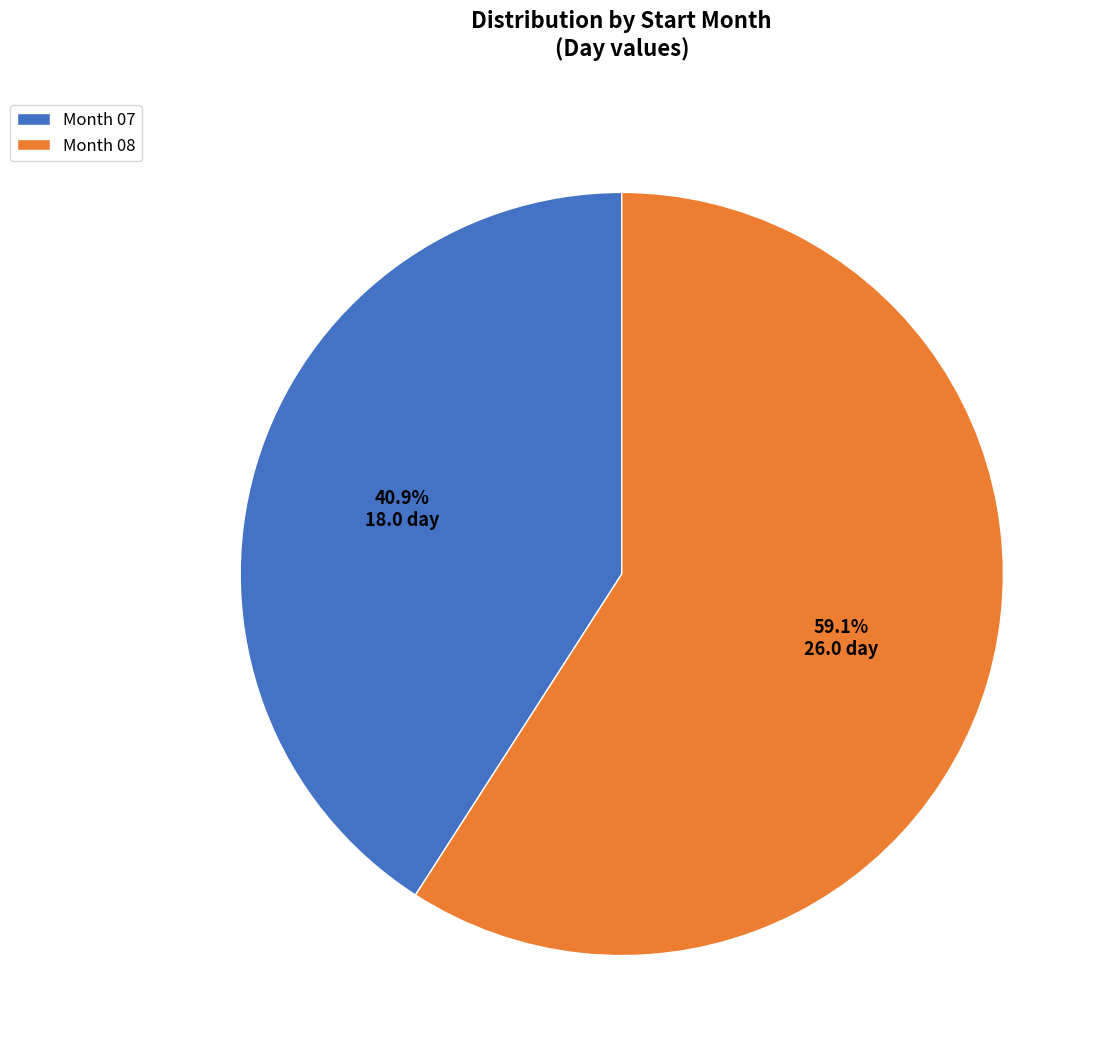

Which has a higher value, Month 07 or Month 08?

Month 08